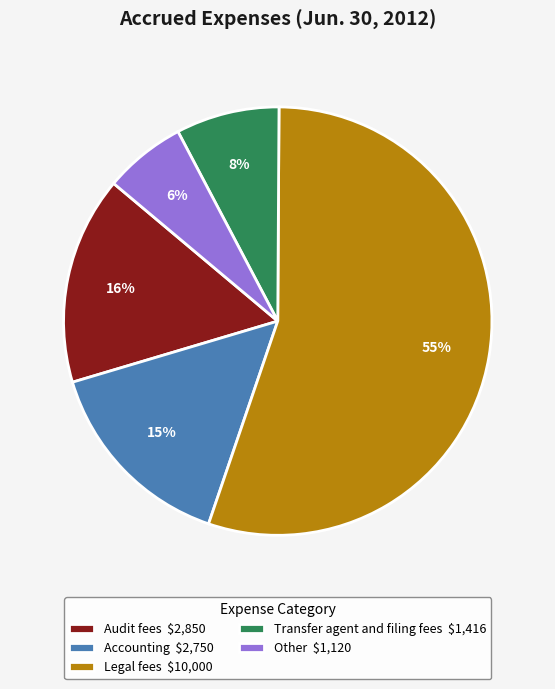

To the nearest percent, what is the average slice percentage?

20%